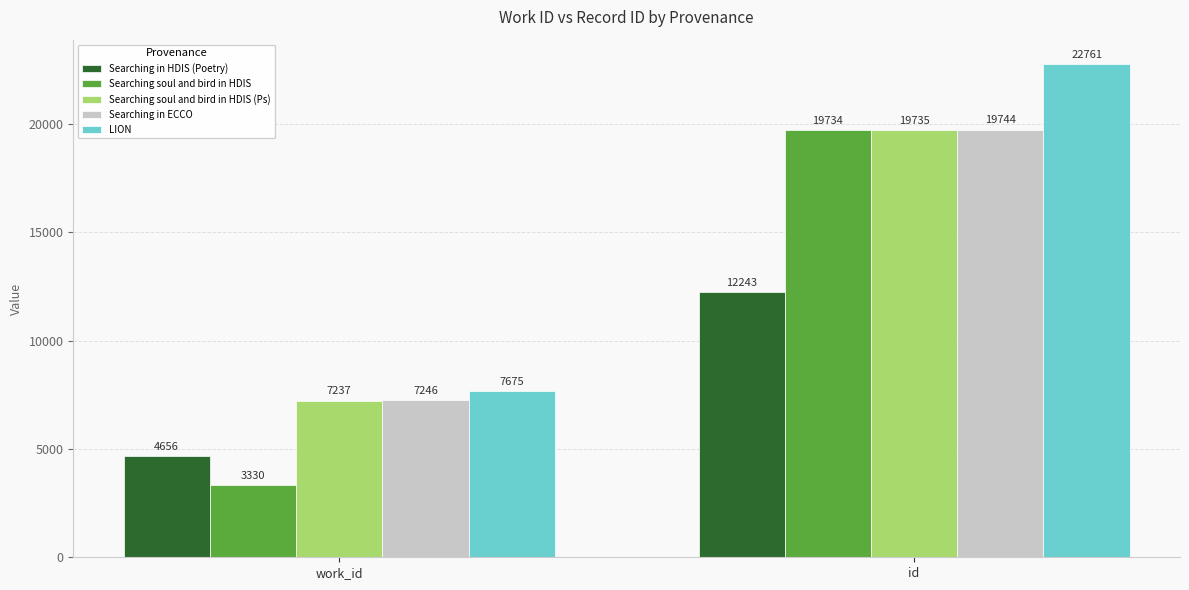

What is the label of the 2nd bar from the left?

id